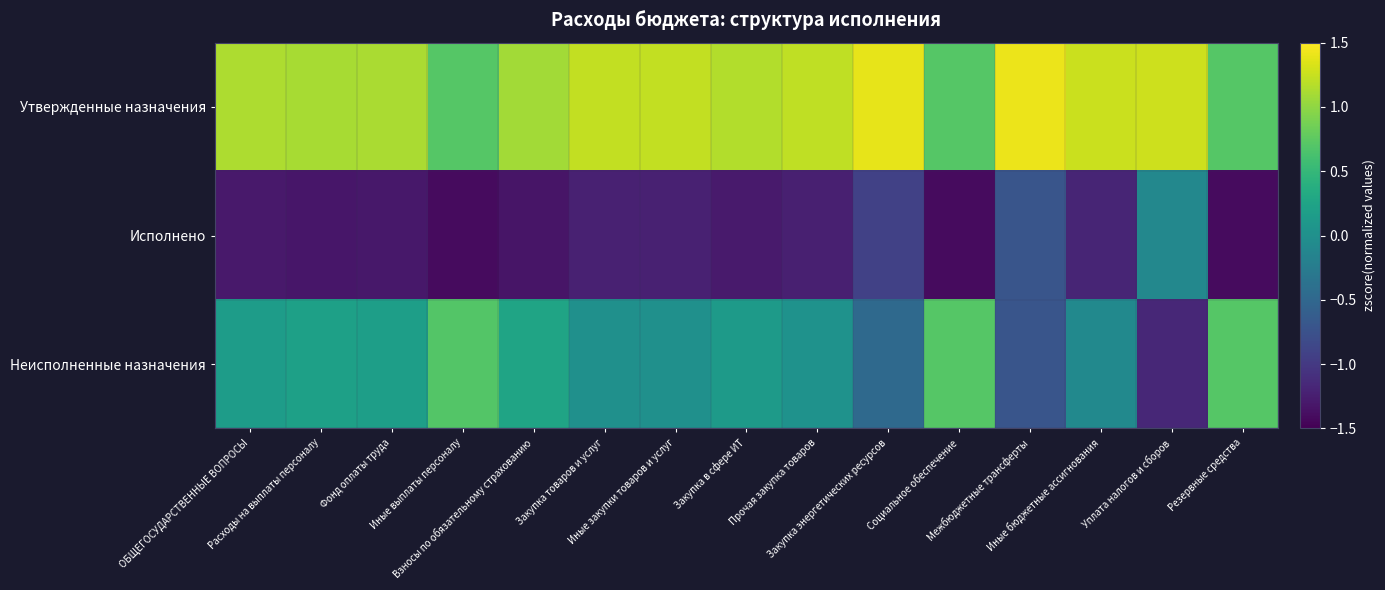

Reading left to right, transcribe all the data shown in this chart.

Утвержденные назначения: ОБЩЕГОСУДАРСТВЕННЫЕ ВОПРОСЫ=1.1	Расходы на выплаты персоналу=1.1	Фонд оплаты труда=1.1	Иные выплаты персоналу=0.7	Взносы по обязательному страхованию=1.1	Закупка товаров и услуг=1.2	Иные закупки товаров и услуг=1.2	Закупка в сфере ИТ=1.2	Прочая закупка товаров=1.2	Закупка энергетических ресурсов=1.4	Социальное обеспечение=0.7	Межбюджетные трансферты=1.4	Иные бюджетные ассигнования=1.3	Уплата налогов и сборов=1.3	Резервные средства=0.7
Исполнено: ОБЩЕГОСУДАРСТВЕННЫЕ ВОПРОСЫ=-1.3	Расходы на выплаты персоналу=-1.3	Фонд оплаты труда=-1.3	Иные выплаты персоналу=-1.4	Взносы по обязательному страхованию=-1.3	Закупка товаров и услуг=-1.2	Иные закупки товаров и услуг=-1.2	Закупка в сфере ИТ=-1.3	Прочая закупка товаров=-1.2	Закупка энергетических ресурсов=-0.9	Социальное обеспечение=-1.4	Межбюджетные трансферты=-0.7	Иные бюджетные ассигнования=-1.2	Уплата налогов и сборов=-0.1	Резервные средства=-1.4
Неисполненные назначения: ОБЩЕГОСУДАРСТВЕННЫЕ ВОПРОСЫ=0.2	Расходы на выплаты персоналу=0.2	Фонд оплаты труда=0.2	Иные выплаты персоналу=0.7	Взносы по обязательному страхованию=0.3	Закупка товаров и услуг=0.0	Иные закупки товаров и услуг=0.0	Закупка в сфере ИТ=0.1	Прочая закупка товаров=0.0	Закупка энергетических ресурсов=-0.5	Социальное обеспечение=0.7	Межбюджетные трансферты=-0.7	Иные бюджетные ассигнования=-0.1	Уплата налогов и сборов=-1.2	Резервные средства=0.7